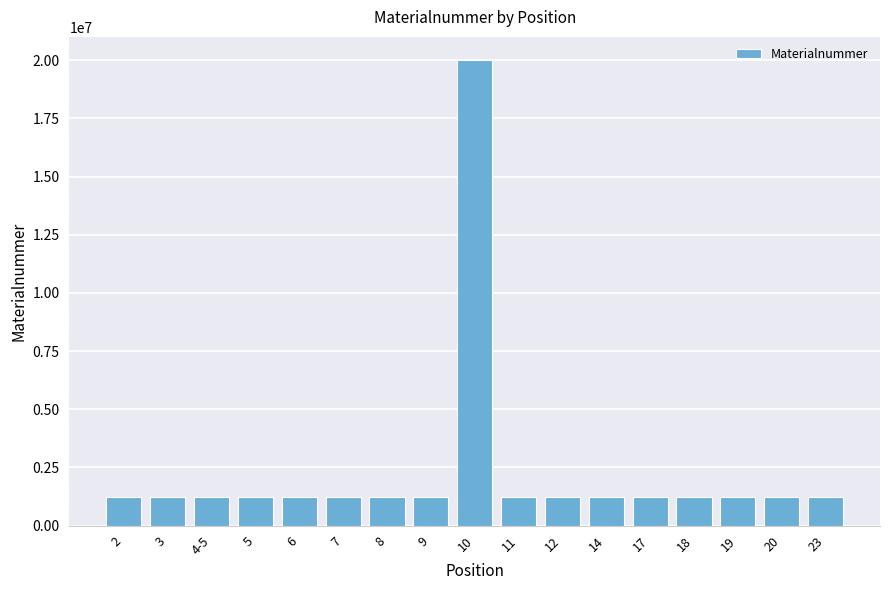

The value at 23 is 1223535. True or false?

True